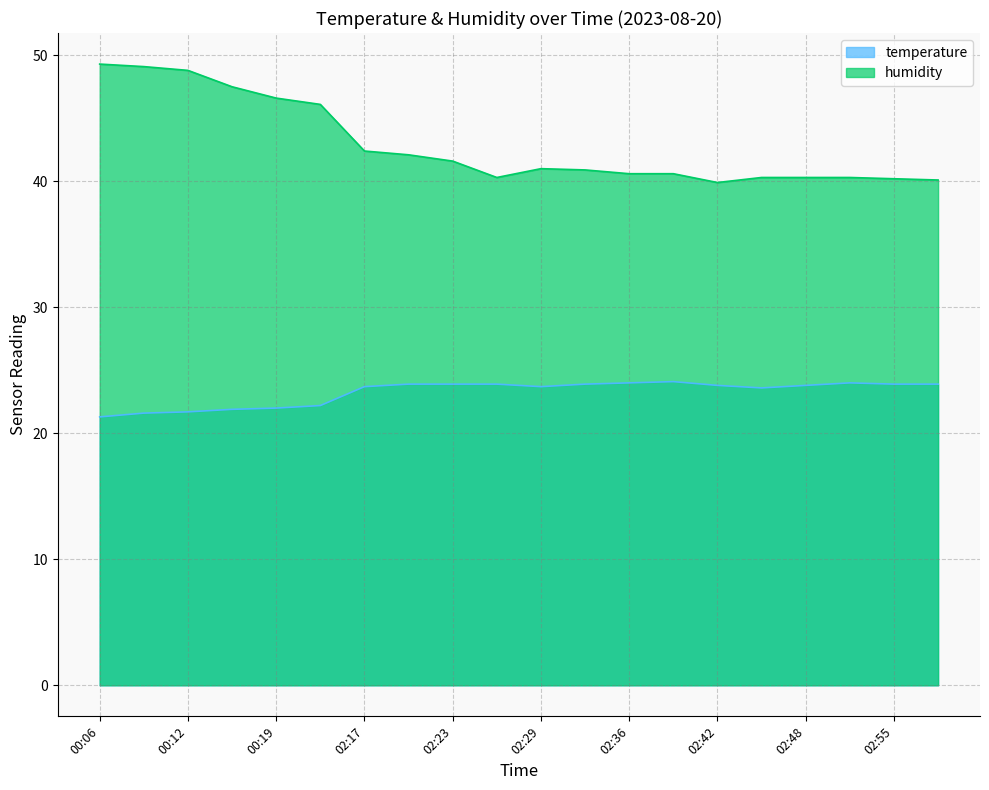

Is it true that humidity equals 40.6 at 02:36?

True